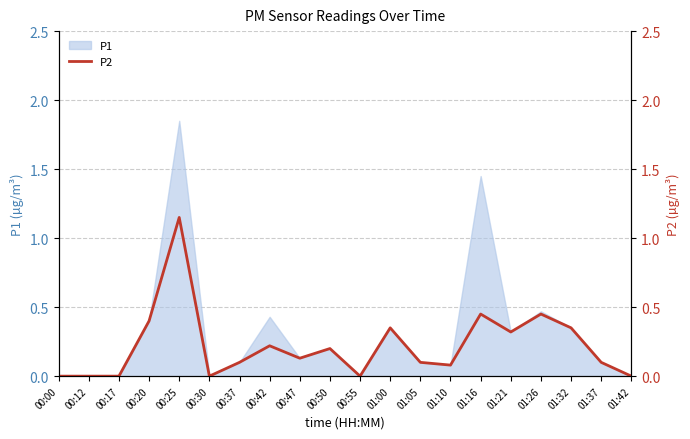

Is it true that the value at 01:26 is 0.7?

False